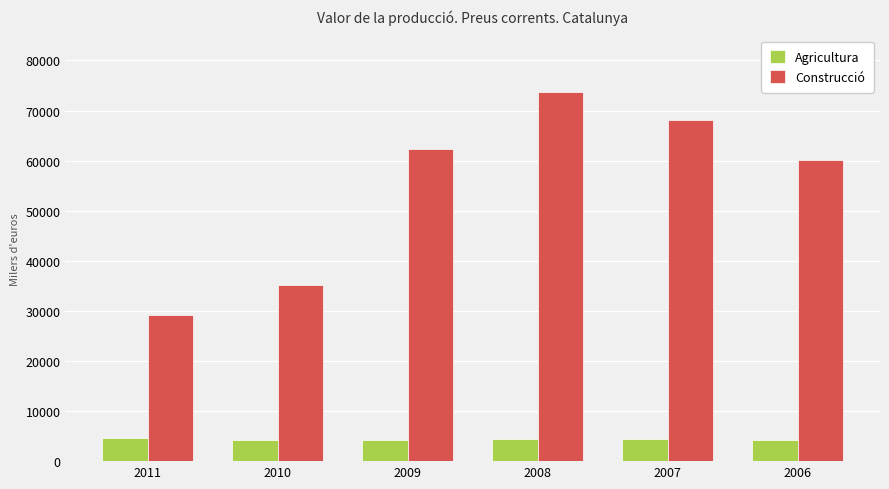

What is the value of the Construcció bar at the 2nd from the left?

35131